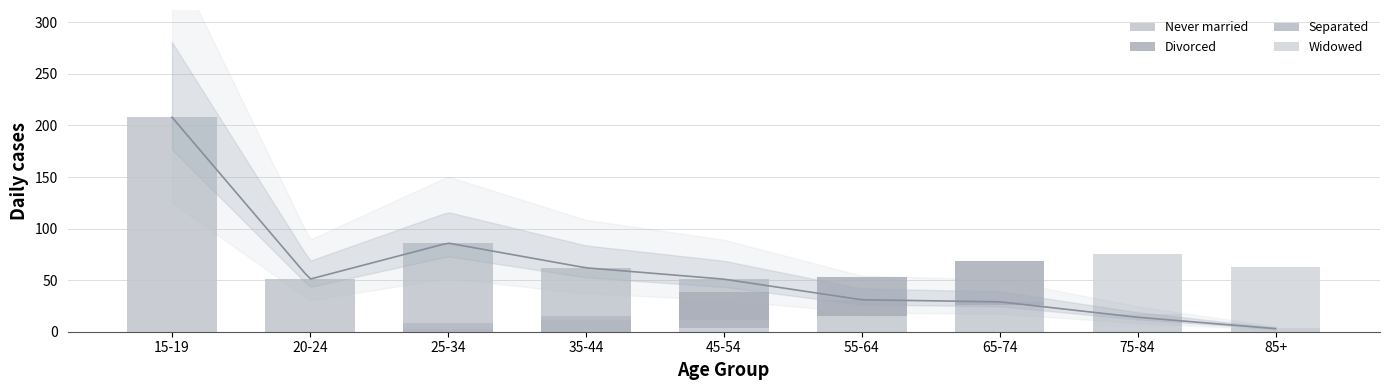

Is it true that Divorced equals 69 at 65-74?

True